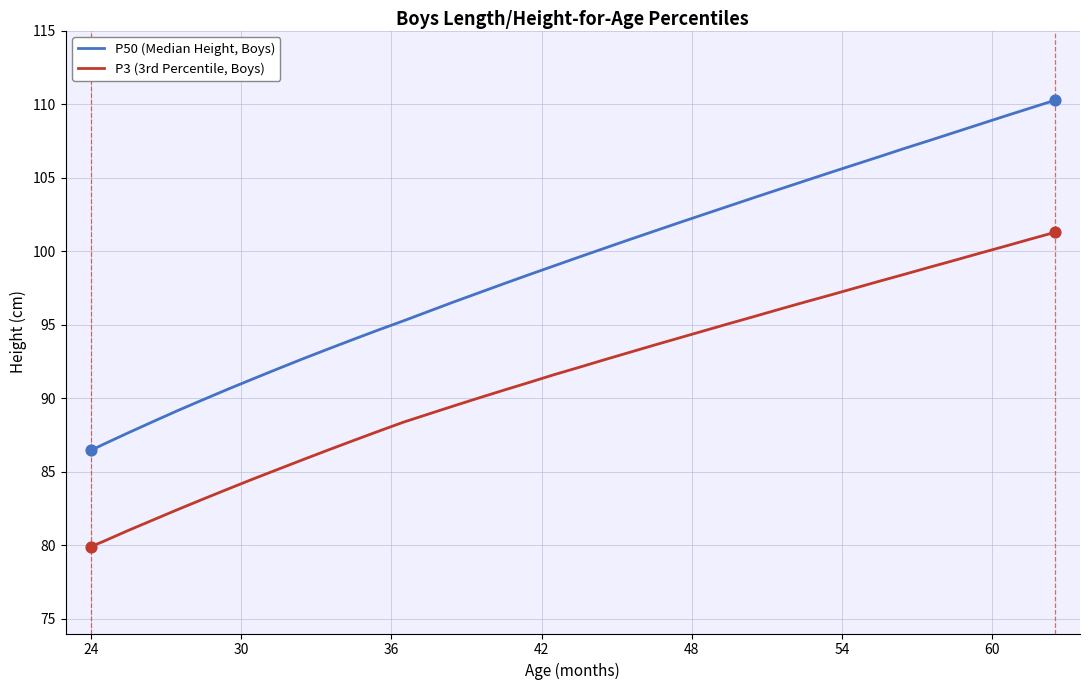

Which series has the largest total across all categories?

P50 (Median Height, Boys)